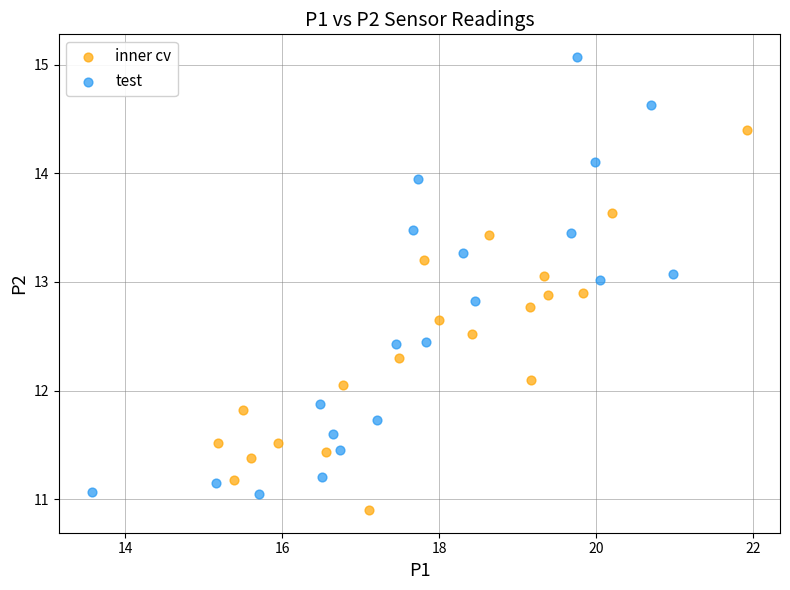

Which series has the largest Y range (max minus min)?

test